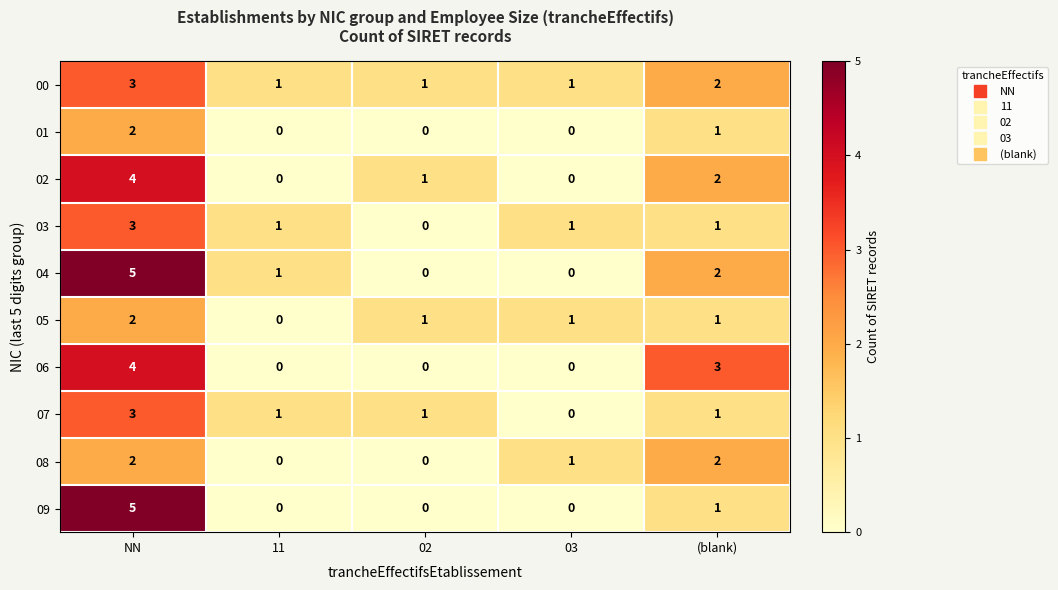

Is the value of 09 at 02 greater than the value of 07 at (blank)?

No